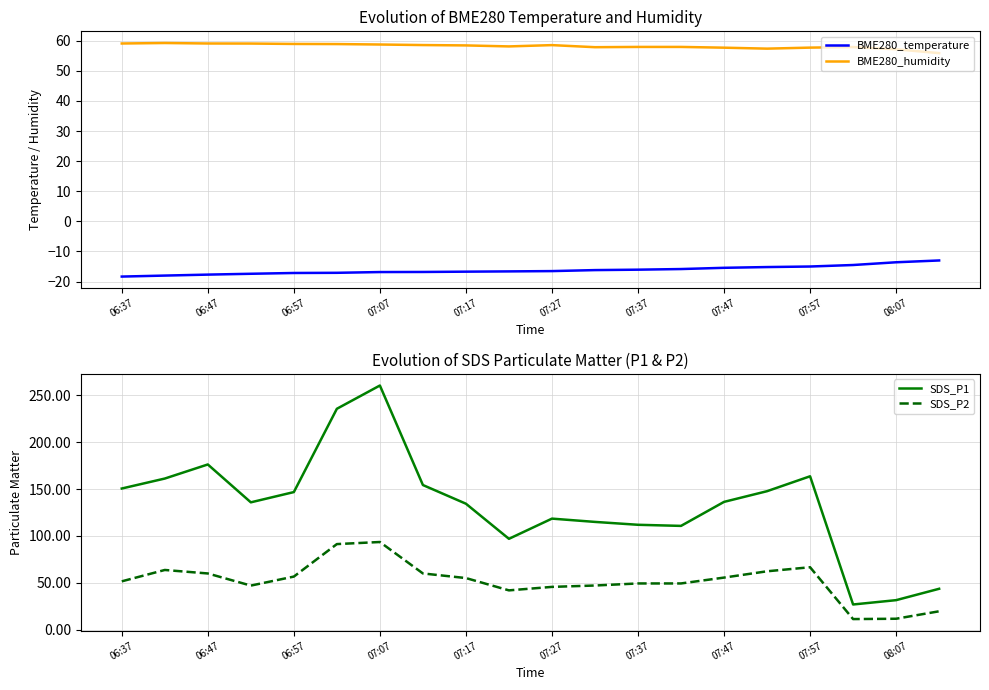

At which label is SDS_P2 closest to 52?

06:37